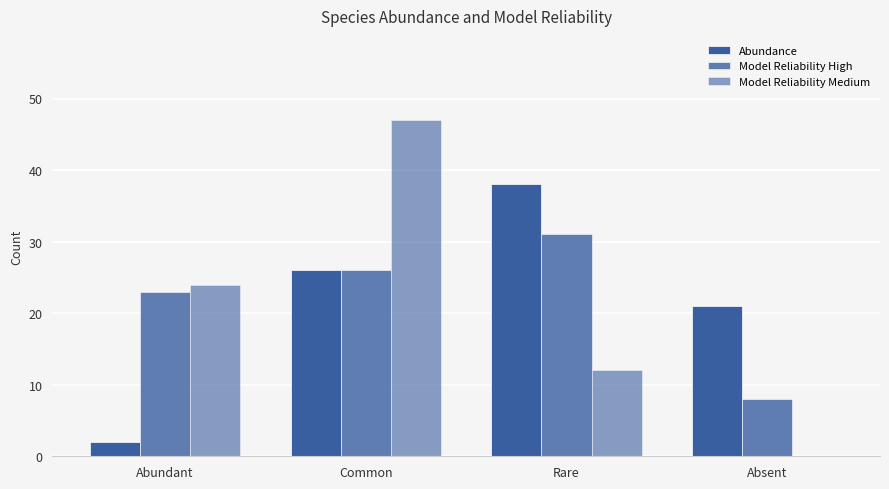

Which category has the highest value in the Model Reliability High series?

Rare